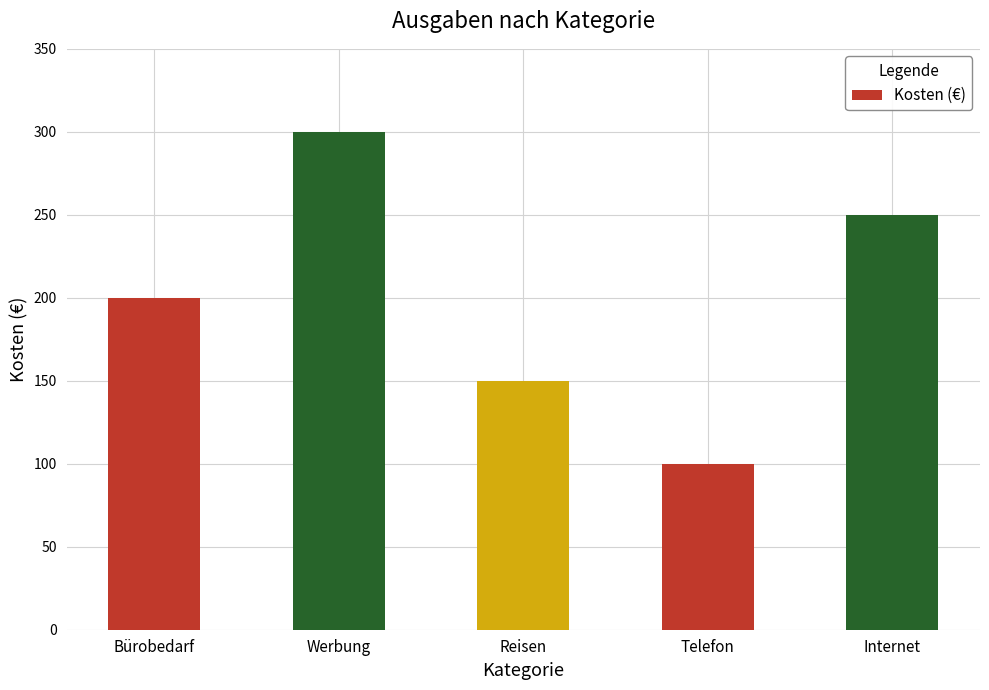

What is the label of the 1st bar from the left?

Bürobedarf